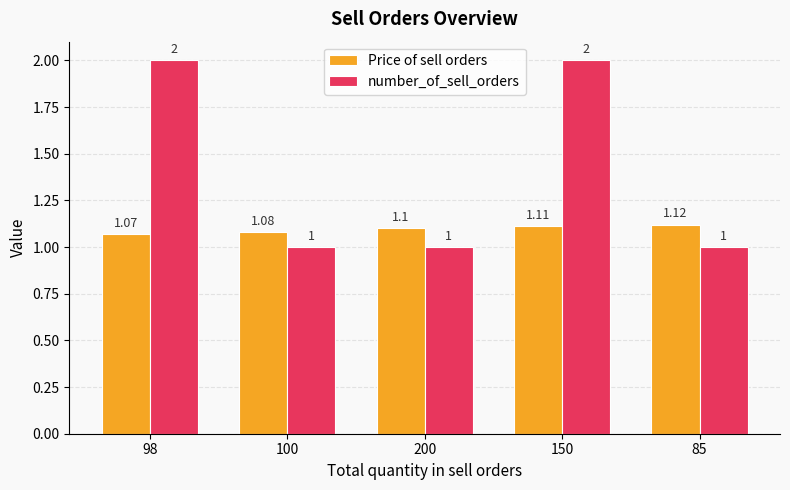

The number_of_sell_orders series shows 1.0 at 200. True or false?

True